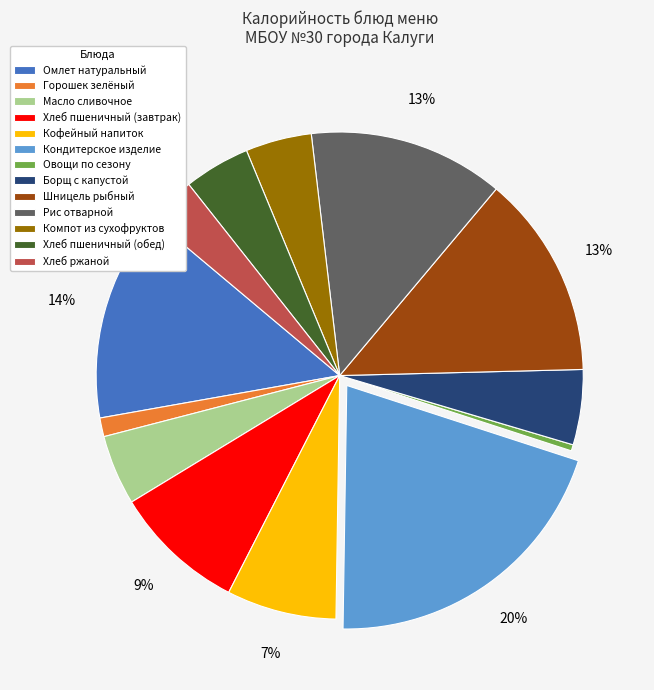

Do Компот из сухофруктов and Борщ с капустой together represent more than half of the pie?

No